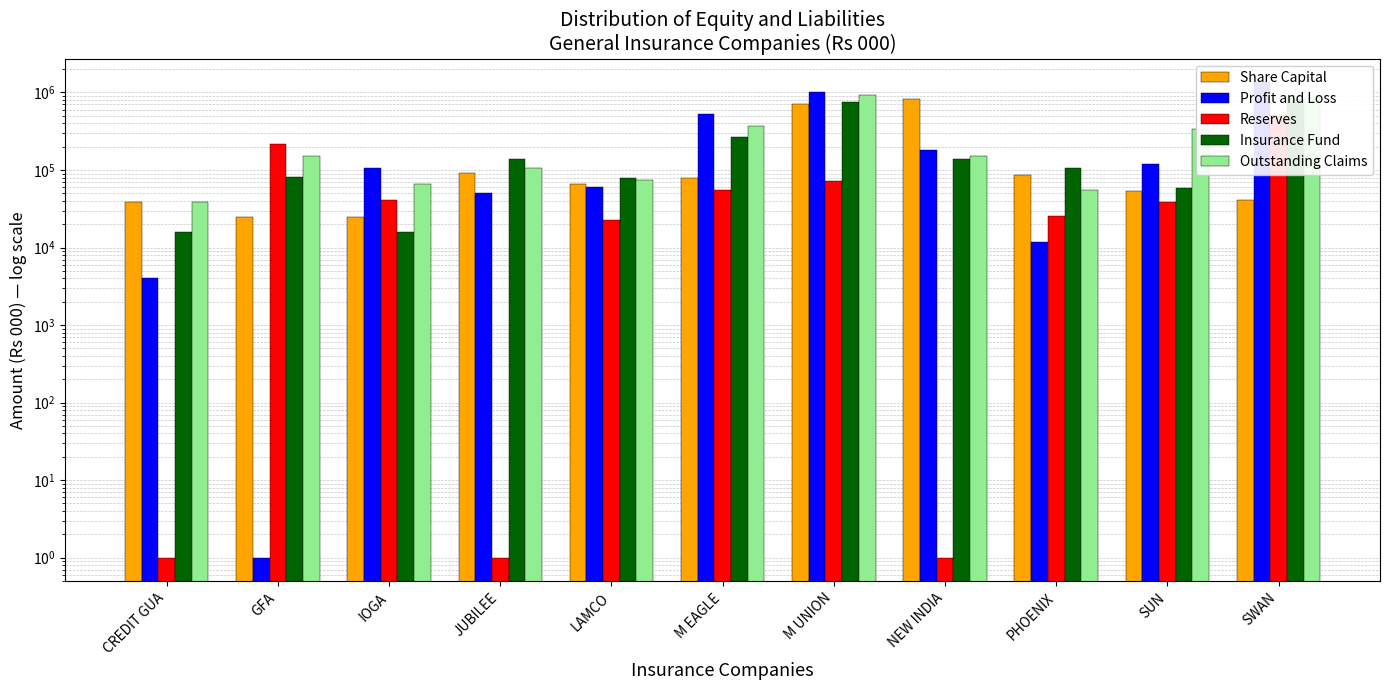

What is the total value across all series at JUBILEE?

390050.8